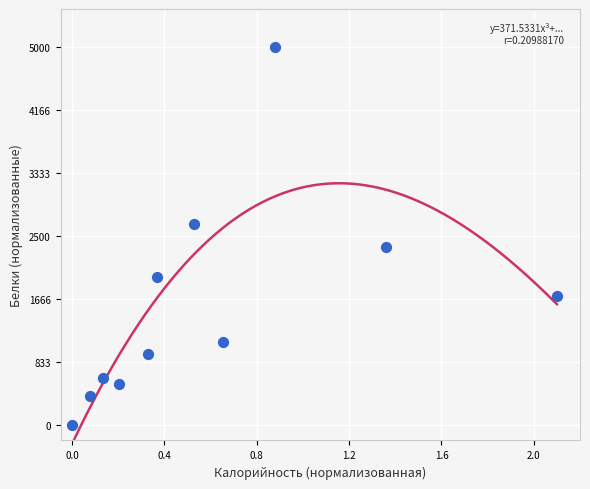

What is the range of X values (max minus min)?

2.1